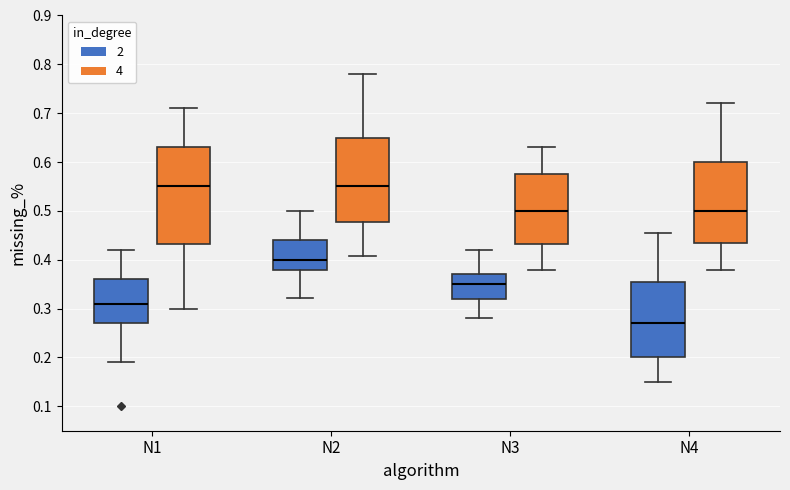

Which box is the tallest, from its lower edge to its upper edge?

N1 (4)